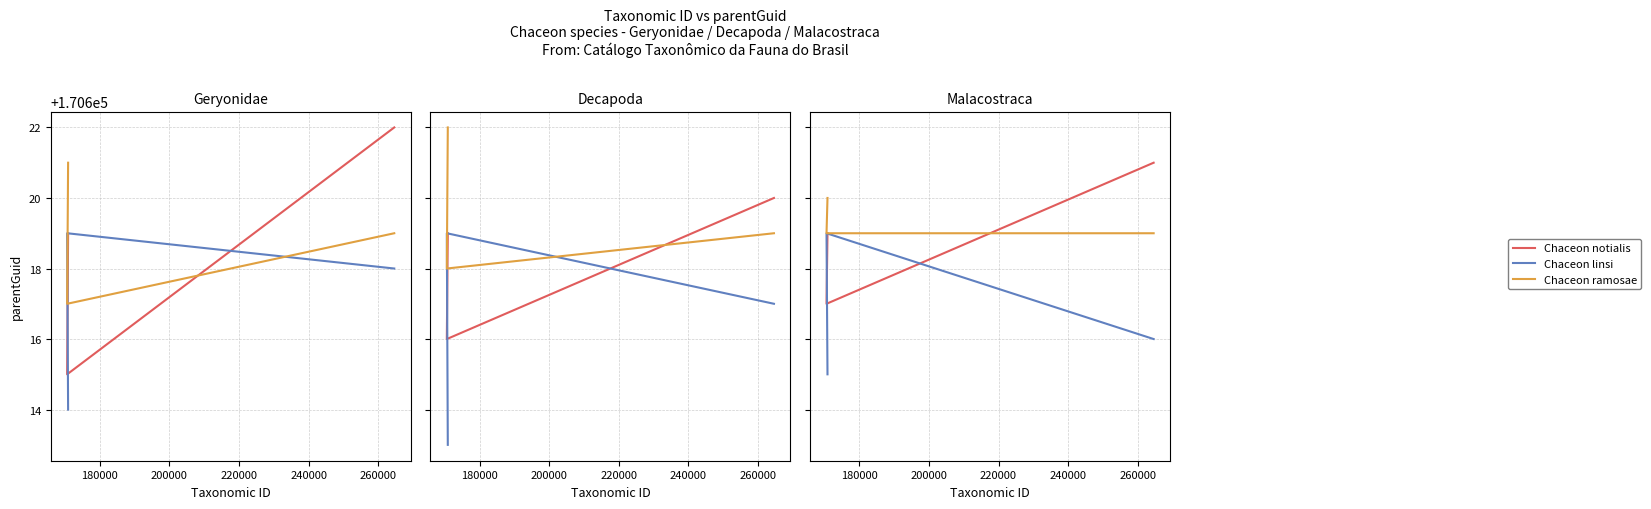

Is it true that Chaceon linsi equals 241545 at 180000?

False